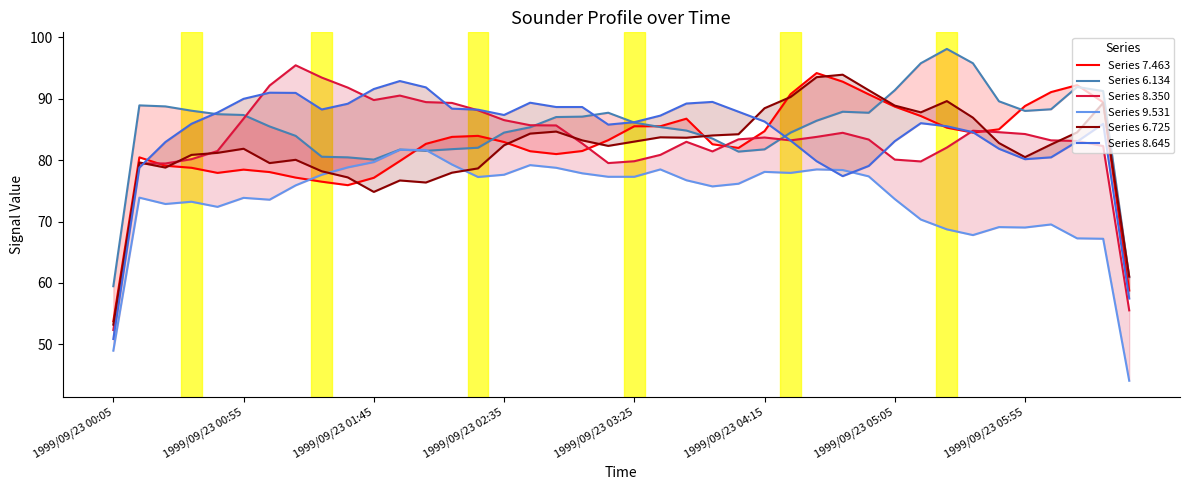

Reading left to right, list all the values displayed in this chart.

Series 7.463: 53.8	80.5	79.1	78.8	77.9	78.5	78.1	77.2	76.5	75.9	77.1	79.9	82.7	83.8	84.0	83.0	81.5	81.0	81.5	83.3	85.5	85.5	86.8	82.6	82.0	84.7	90.8	94.2	92.8	90.7	88.7	87.2	85.3	84.5	85.0	88.8	91.1	92.2	89.4	58.8
Series 6.134: 59.5	88.9	88.8	88.1	87.5	87.4	85.5	84.0	80.6	80.5	80.1	81.7	81.5	81.8	82.0	84.5	85.4	87.0	87.1	87.7	86.1	85.4	84.8	83.5	81.4	81.8	84.5	86.4	87.9	87.7	91.4	95.8	98.1	95.8	89.6	88.0	88.3	91.9	91.3	60.9
Series 8.350: 52.3	79.5	79.5	80.2	81.5	86.8	92.2	95.5	93.5	91.8	89.8	90.5	89.5	89.3	88.1	86.5	85.7	85.7	82.7	79.5	79.8	80.9	83.0	81.4	83.4	83.7	83.2	83.8	84.5	83.4	80.1	79.8	82.1	84.8	84.6	84.3	83.2	83.1	82.3	55.5
Series 9.531: 49.0	73.9	72.9	73.2	72.4	73.9	73.6	75.9	77.6	78.8	79.7	81.7	81.7	79.3	77.3	77.6	79.2	78.8	77.9	77.3	77.3	78.5	76.7	75.7	76.2	78.1	77.9	78.5	78.4	77.4	73.7	70.3	68.7	67.8	69.1	69.0	69.5	67.3	67.2	44.1
Series 6.725: 53.2	79.6	78.8	80.9	81.2	81.9	79.5	80.1	78.2	77.2	74.8	76.7	76.4	78.0	78.7	82.4	84.3	84.7	83.2	82.3	83.0	83.7	83.7	84.0	84.2	88.5	90.3	93.5	93.9	91.4	88.9	87.8	89.6	86.9	82.8	80.5	82.6	84.5	89.3	61.0
Series 8.645: 50.9	78.8	83.0	85.9	87.8	90.0	91.0	91.0	88.3	89.2	91.6	92.9	91.9	88.4	88.2	87.4	89.4	88.7	88.7	85.8	86.2	87.3	89.2	89.5	87.9	86.3	83.2	79.8	77.4	79.1	83.1	86.0	85.5	84.6	81.9	80.2	80.5	83.0	85.9	57.5